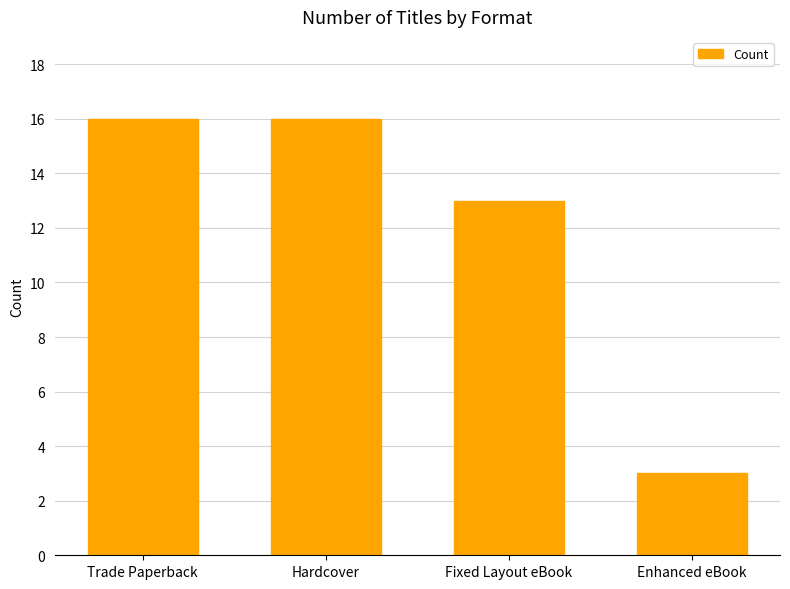

True or false: the data shows 13 at Fixed Layout eBook.

True